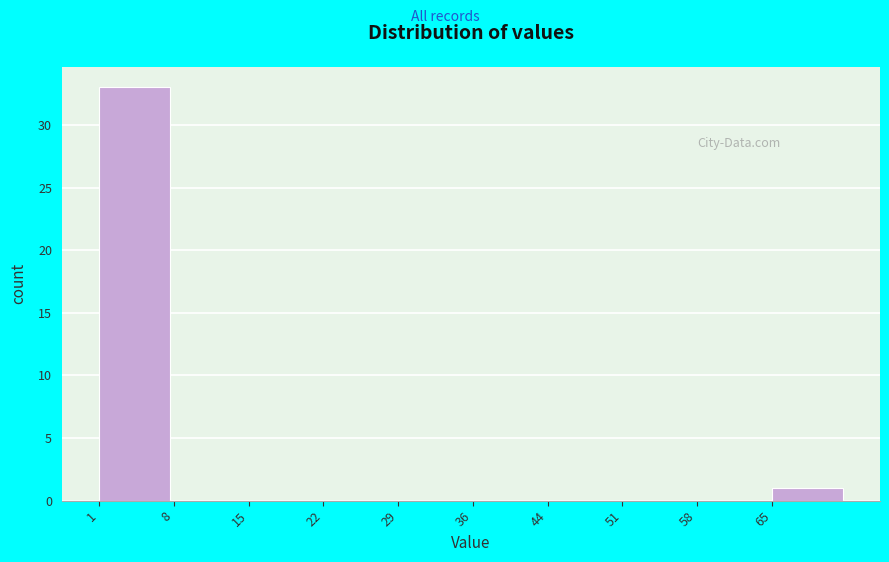

Reading left to right, transcribe this chart: for each bar, give the range it covers on the x-axis and its height. Neither the bar edges nor the heights are printed on the chart, so give them approximately, as read against the axes.

1.0 to 8.1: 33
8.1 to 15.2: 0
15.2 to 22.3: 0
22.3 to 29.4: 0
29.4 to 36.5: 0
36.5 to 43.6: 0
43.6 to 50.7: 0
50.7 to 57.8: 0
57.8 to 64.9: 0
64.9 to 72.0: 1